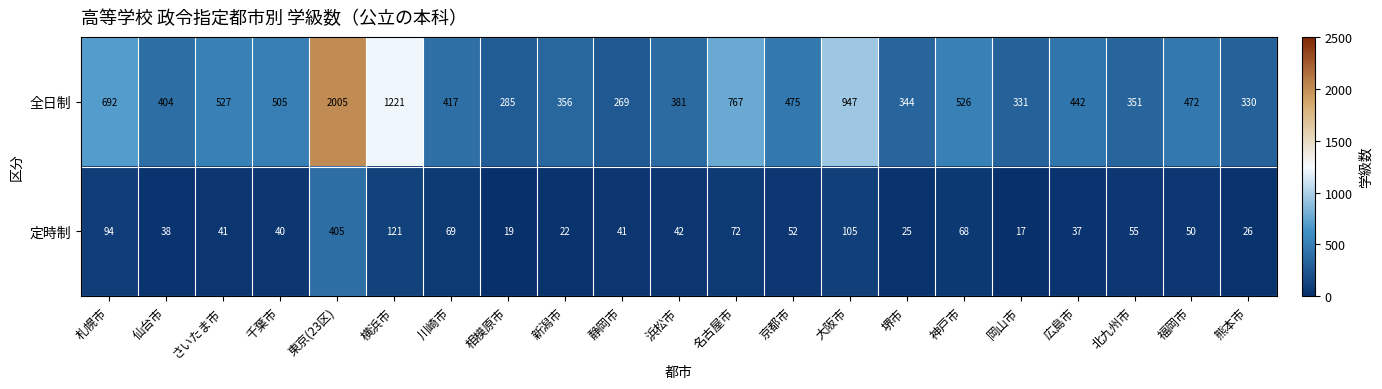

What is the maximum value shown in the chart?

2005